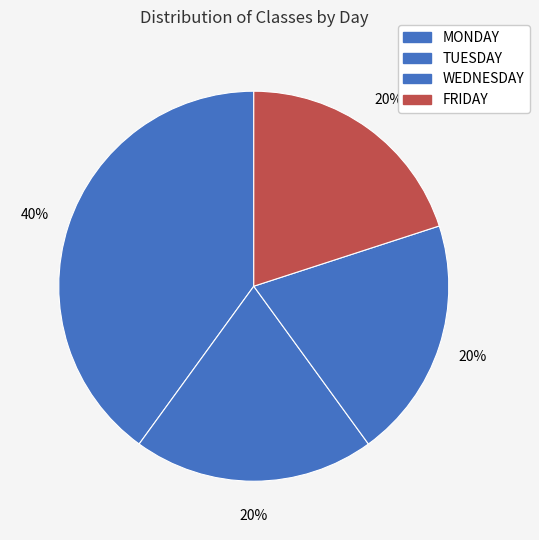

How many slices are in this pie chart?

4